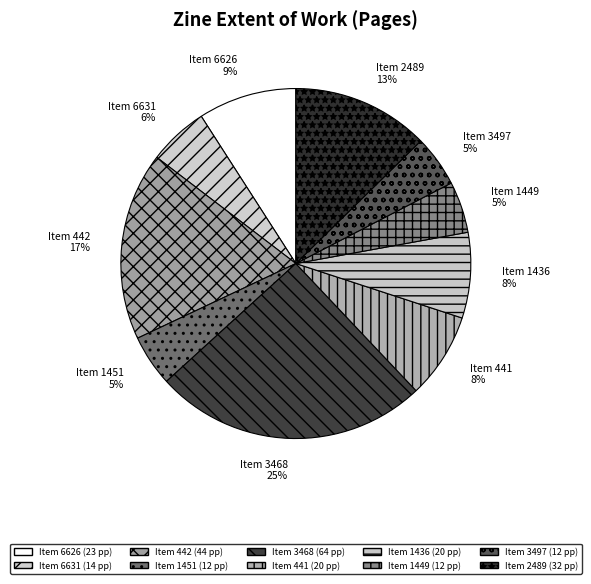

How many segments does this pie chart have?

10